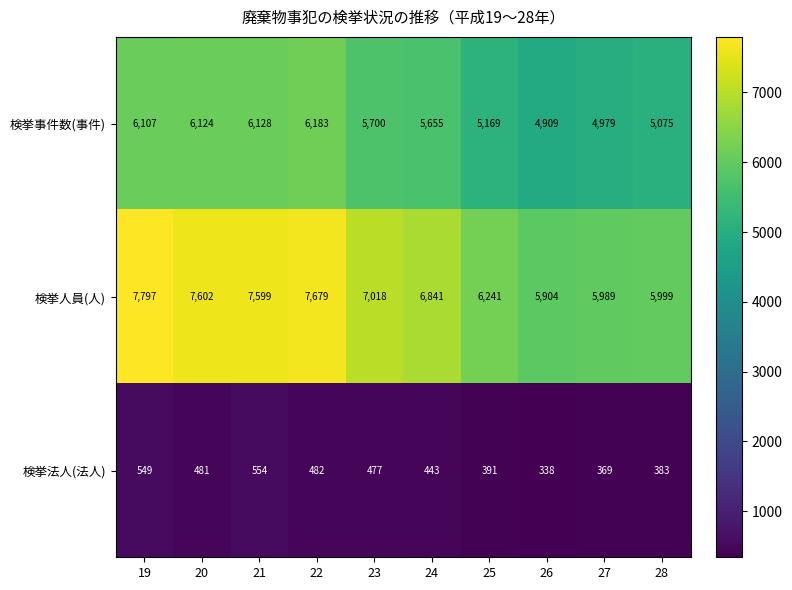

What is the total value across all series at 25?

11801